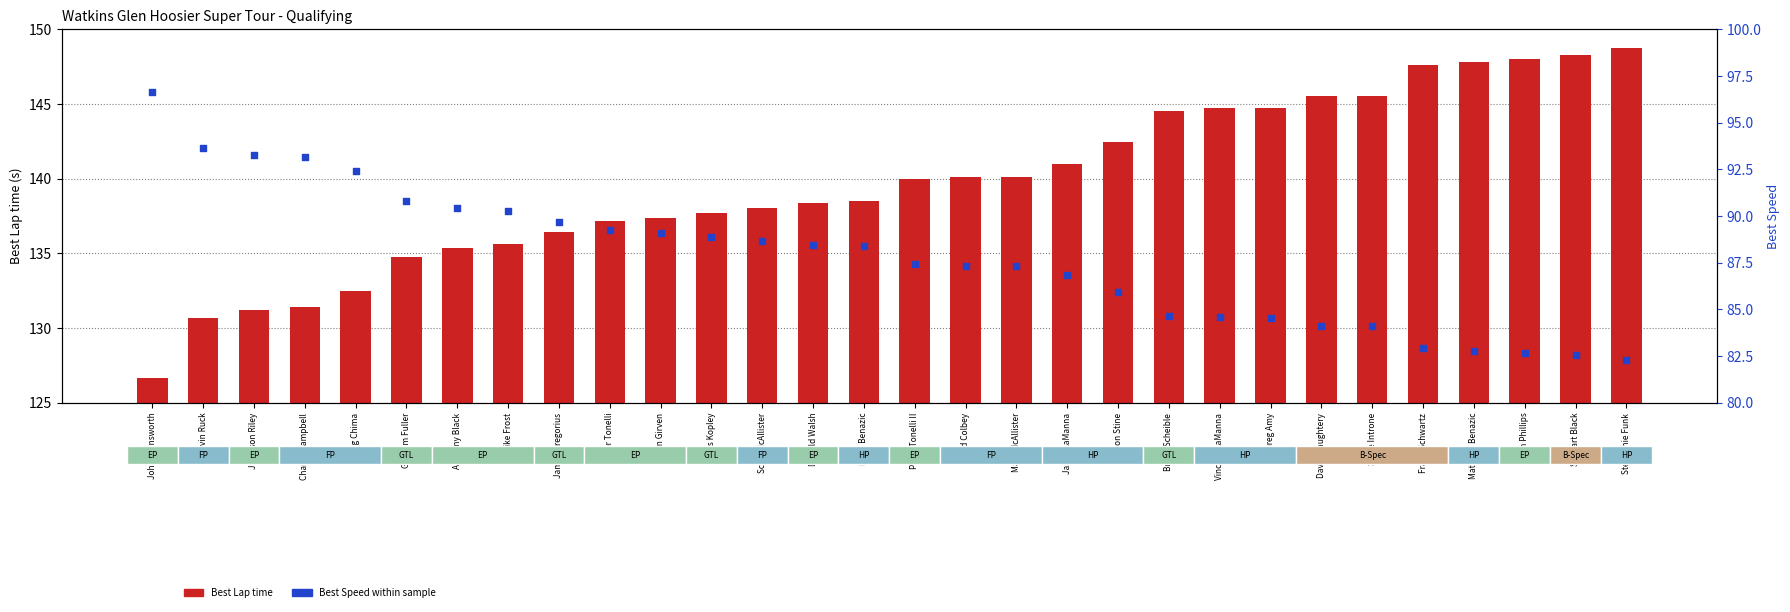

What is the total value across all series at Scott McAllister?

226.7